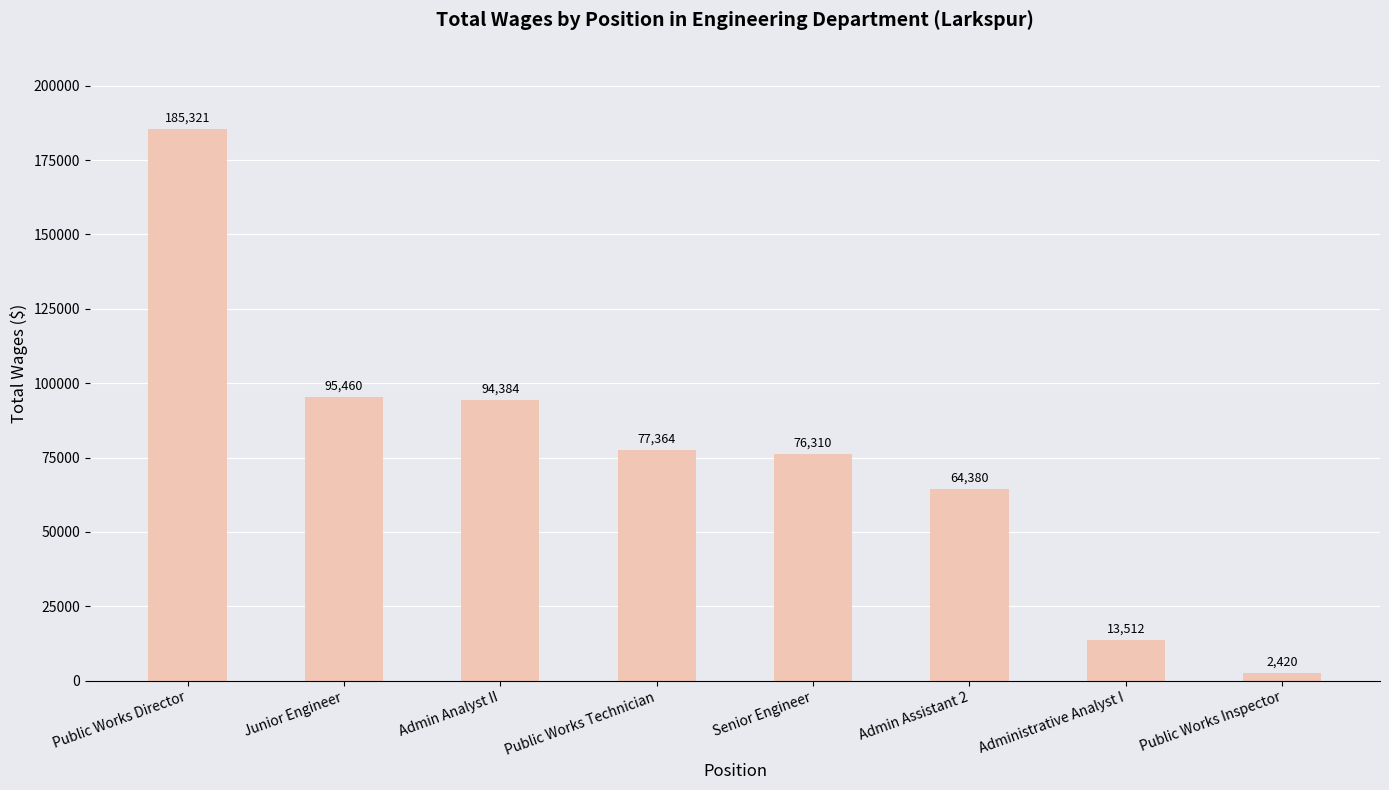

How many data points are less than 77364?

4